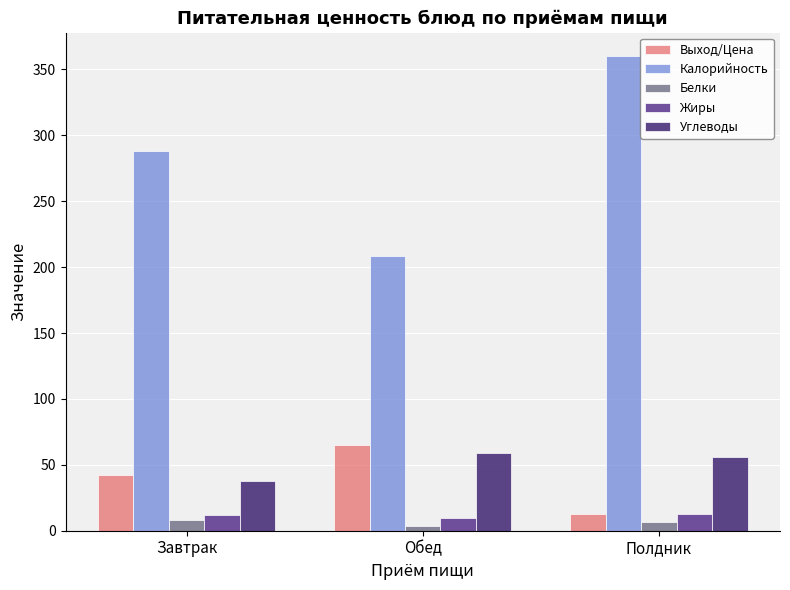

Which series has the largest range (max minus min)?

Калорийность